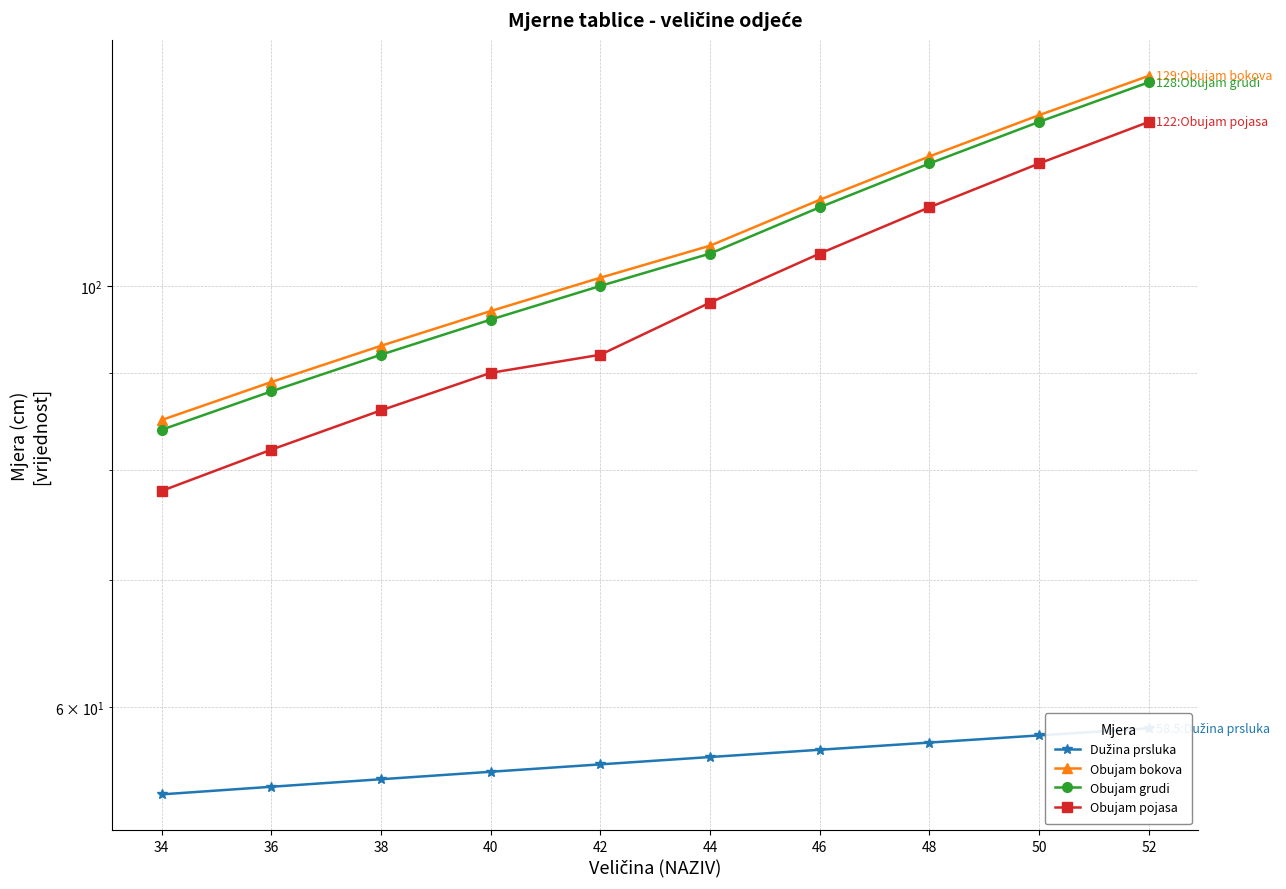

What is the maximum value shown in the chart?

129.0